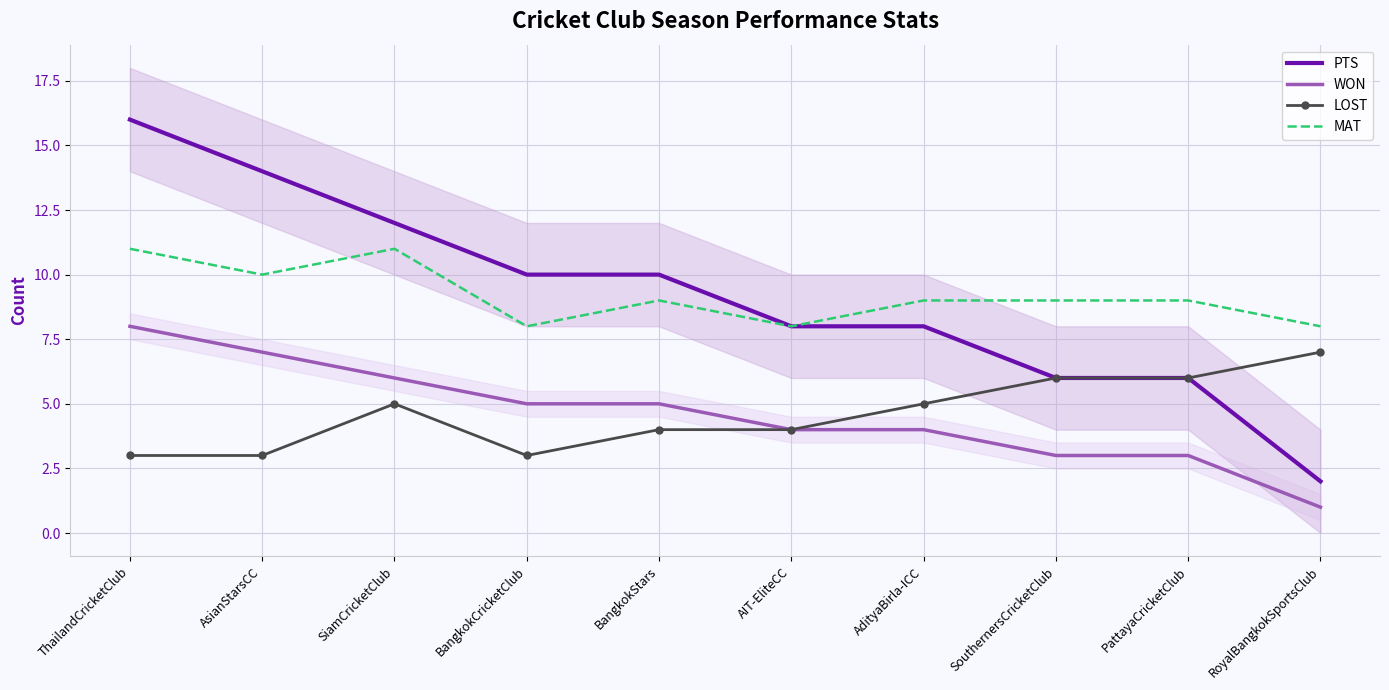

Where is the first local maximum for LOST?

SiamCricketClub